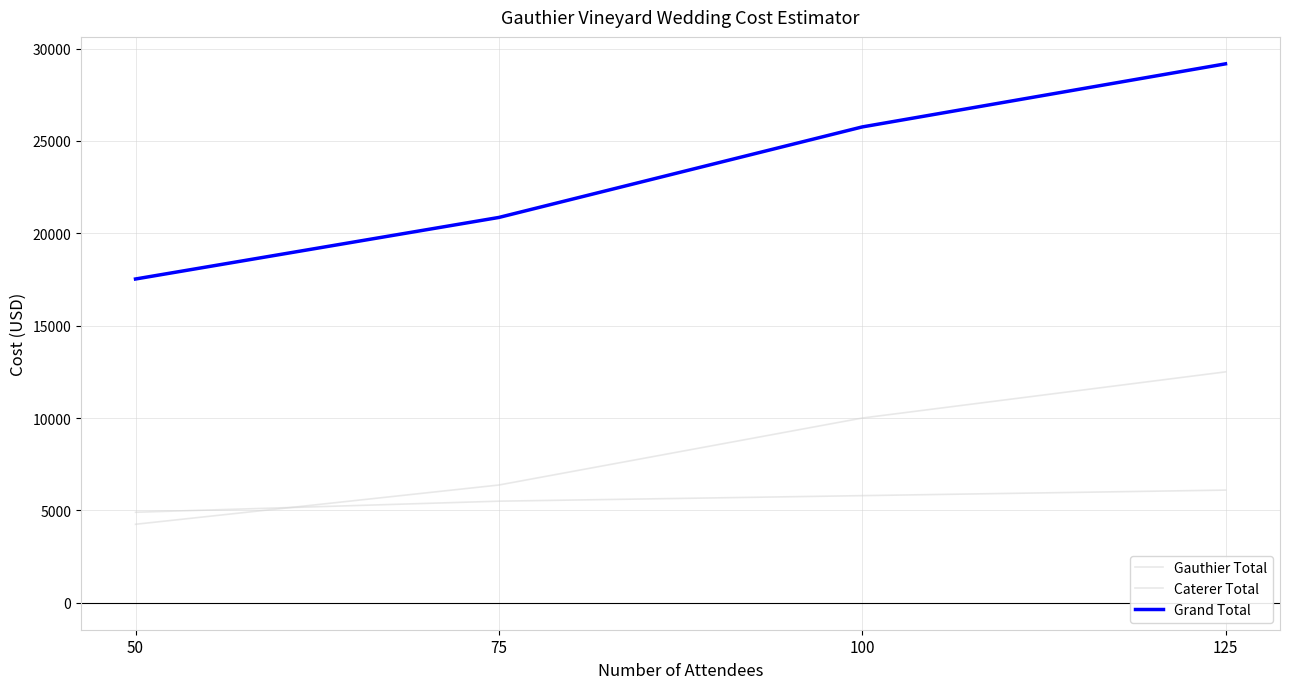

Reading right to left, what are all the values shown in this chart?

Gauthier Total: 6100	5800	5500	4900
Caterer Total: 12500	10000	6375	4250
Grand Total: 29176	25760	20860	17528